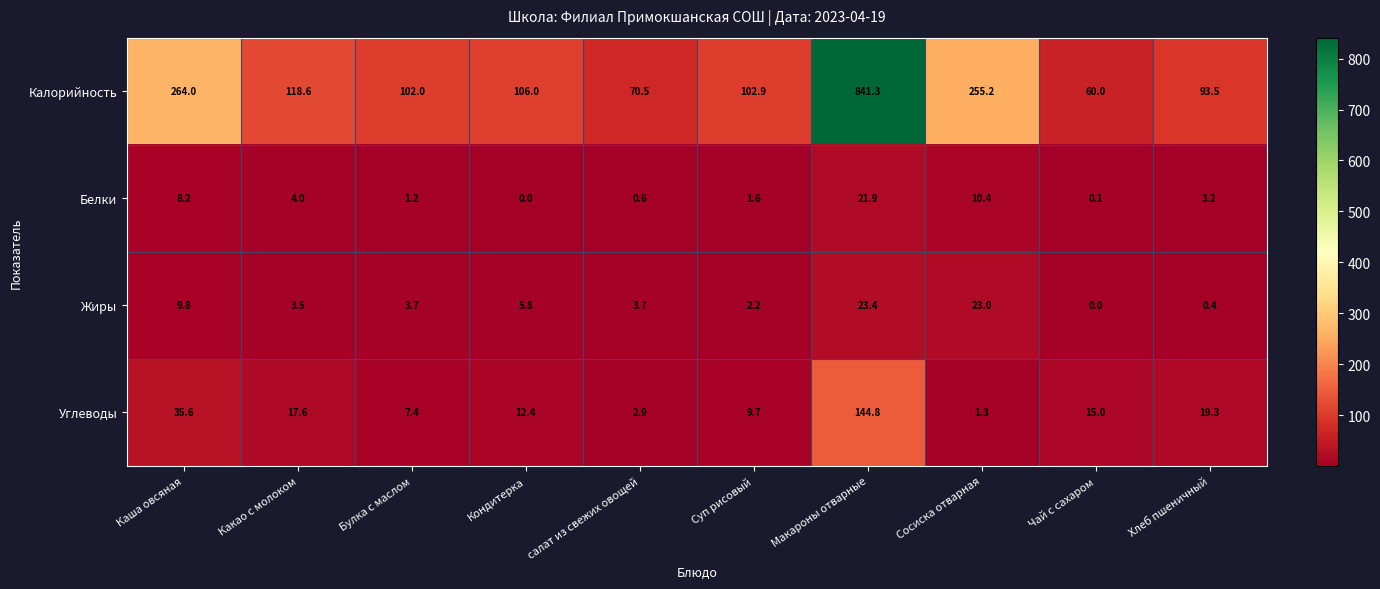

Which series has the largest total across all categories?

Калорийность